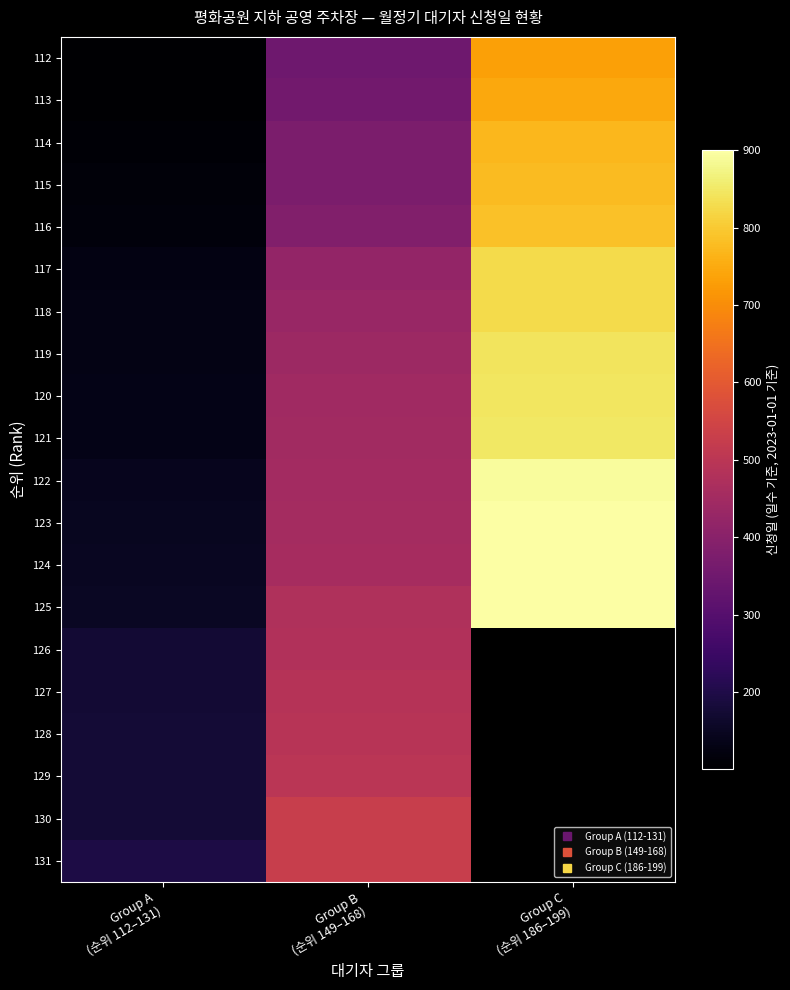

The 119 series shows 439.0 at Group B (순위 149–168). True or false?

True